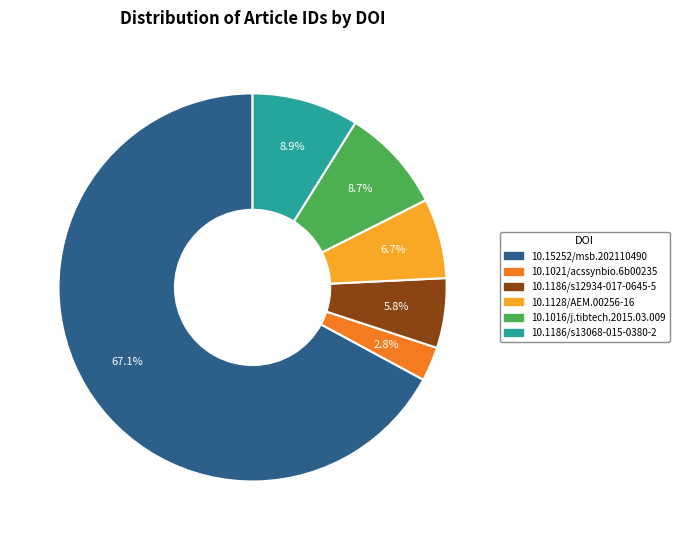

To the nearest percent, what is the difference between the 10.1021/acssynbio.6b00235 and 10.1186/s13068-015-0380-2 slice percentages?

6%